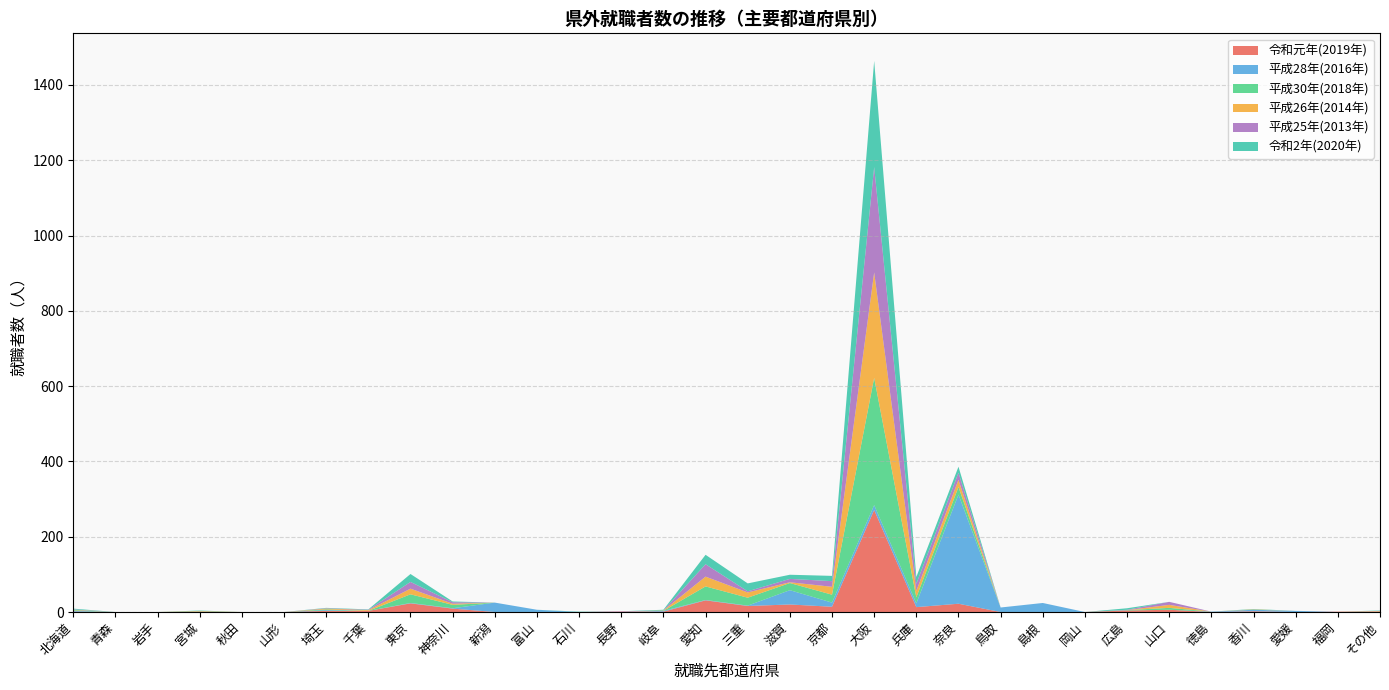

Reading left to right, list all the values displayed in this chart.

令和元年(2019年): 1	0	0	1	0	0	3	3	23	9	0	0	0	1	1	31	16	20	14	271	13	22	0	0	0	4	6	0	2	0	1	0
平成28年(2016年): 2	0	0	0	0	0	2	0	1	1	25	6	0	0	2	1	1	38	11	13	10	290	12	24	0	0	0	1	4	3	0	0
平成30年(2018年): 2	0	0	1	0	0	2	0	23	9	0	0	0	0	0	36	21	19	21	338	16	20	0	0	0	1	5	0	0	0	0	0
平成26年(2014年): 1	0	0	1	0	0	2	2	15	3	0	0	0	0	1	26	14	2	21	280	17	19	0	0	0	0	8	0	1	0	0	2
平成25年(2013年): 1	0	0	0	0	0	1	1	18	4	0	0	0	1	0	33	3	9	15	280	19	19	0	0	0	1	8	0	0	0	0	1
令和2年(2020年): 2	0	0	1	0	0	1	1	21	2	0	0	1	0	2	25	21	11	14	282	18	16	0	0	0	4	0	0	1	0	0	1